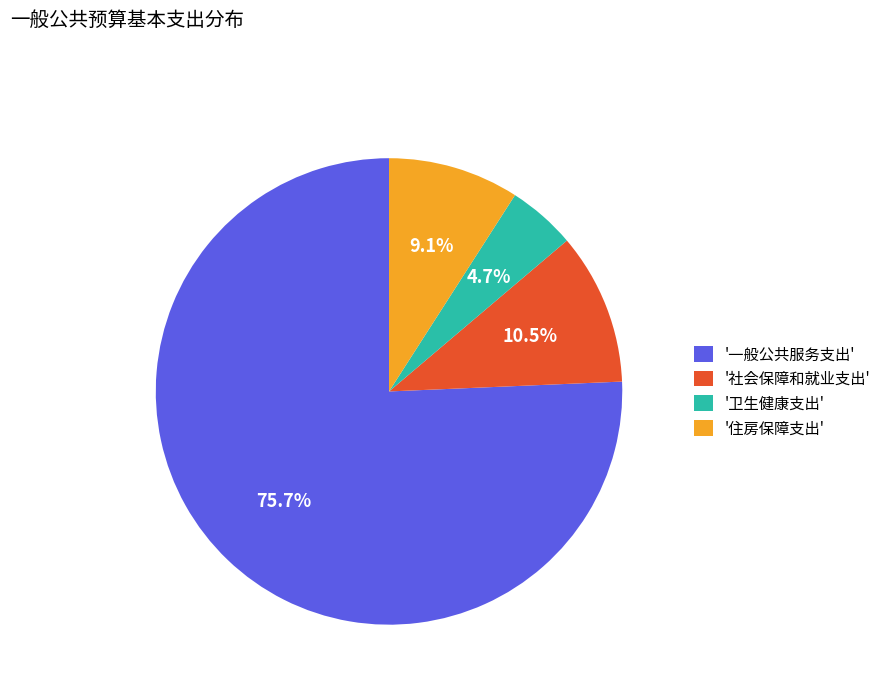

What portion of the pie excludes '住房保障支出'?

90.9%